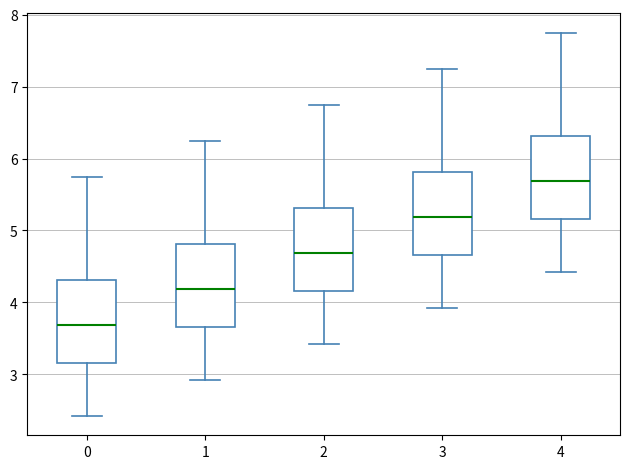

Where does the median line of the box at x = 4 sit on the y-axis? The values are not printed on the chart, so give them approximately, as read against the axis.

5.7